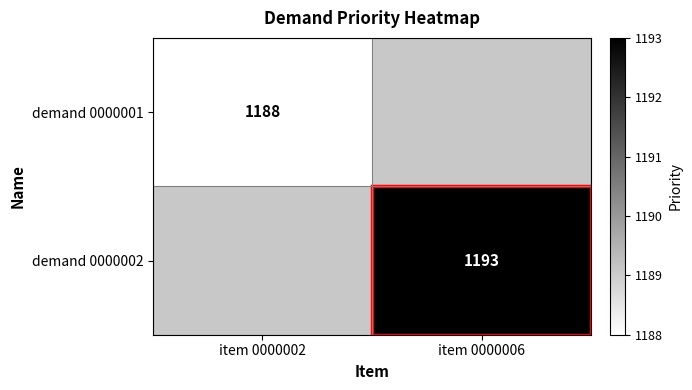

True or false: demand 0000002 has a value of 1193 at item 0000006.

True